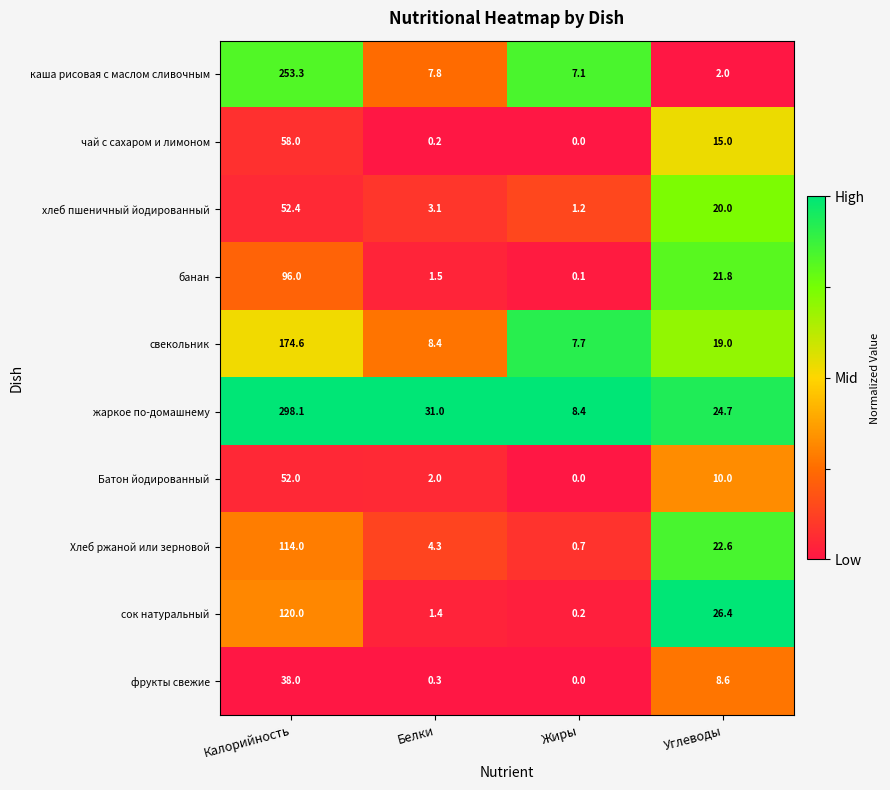

What is the maximum value shown in the chart?

298.1